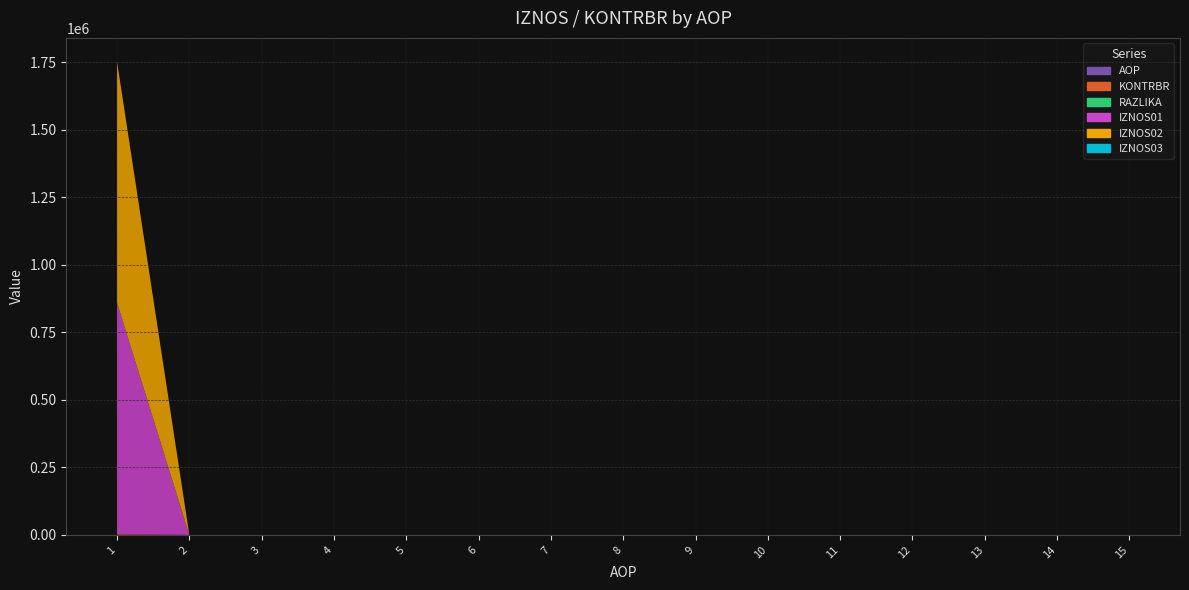

Reading left to right, transcribe all the data shown in this chart.

AOP: 1.0	2.0	3.0	4.0	5.0	6.0	7.0	8.0	9.0	10.0	11.0	12.0	13.0	14.0	15.0
KONTRBR: 2643.5	0.0	0.0	0.0	0.0	0.0	0.0	0.0	0.0	0.0	0.0	0.0	0.0	0.0	0.0
RAZLIKA: 0.2	0.0	0.0	0.0	0.0	0.0	0.0	0.0	0.0	0.0	0.0	0.0	0.0	0.0	0.0
IZNOS01: 857338.0	0.0	0.0	0.0	0.0	0.0	0.0	0.0	0.0	0.0	0.0	0.0	0.0	0.0	0.0
IZNOS02: 893084.2	0.0	0.0	0.0	0.0	0.0	0.0	0.0	0.0	0.0	0.0	0.0	0.0	0.0	0.0
IZNOS03: 0.0	0.0	0.0	0.0	0.0	0.0	0.0	0.0	0.0	0.0	0.0	0.0	0.0	0.0	0.0